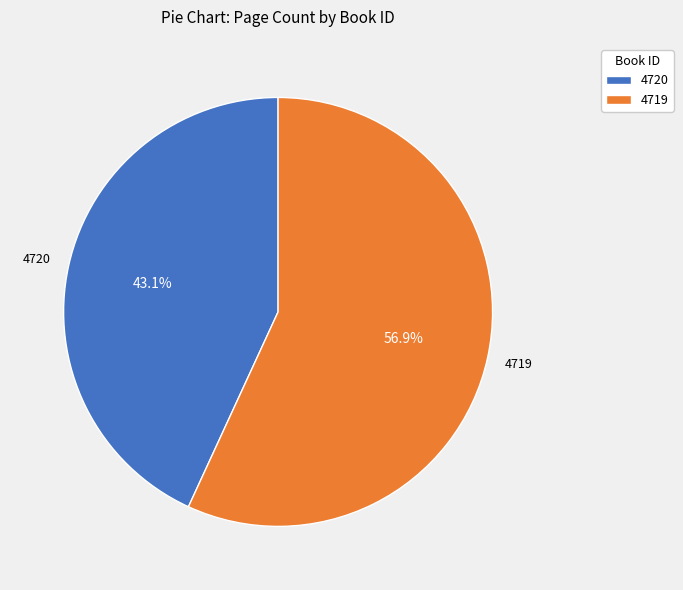

Does 4719 represent more than half of the total?

Yes